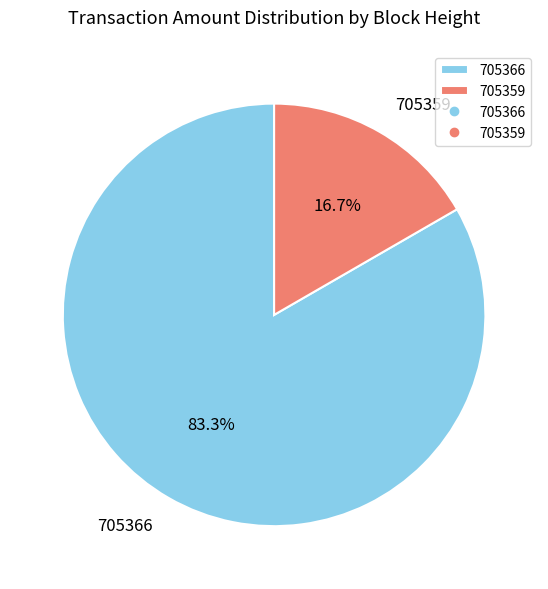

How many segments does this pie chart have?

2